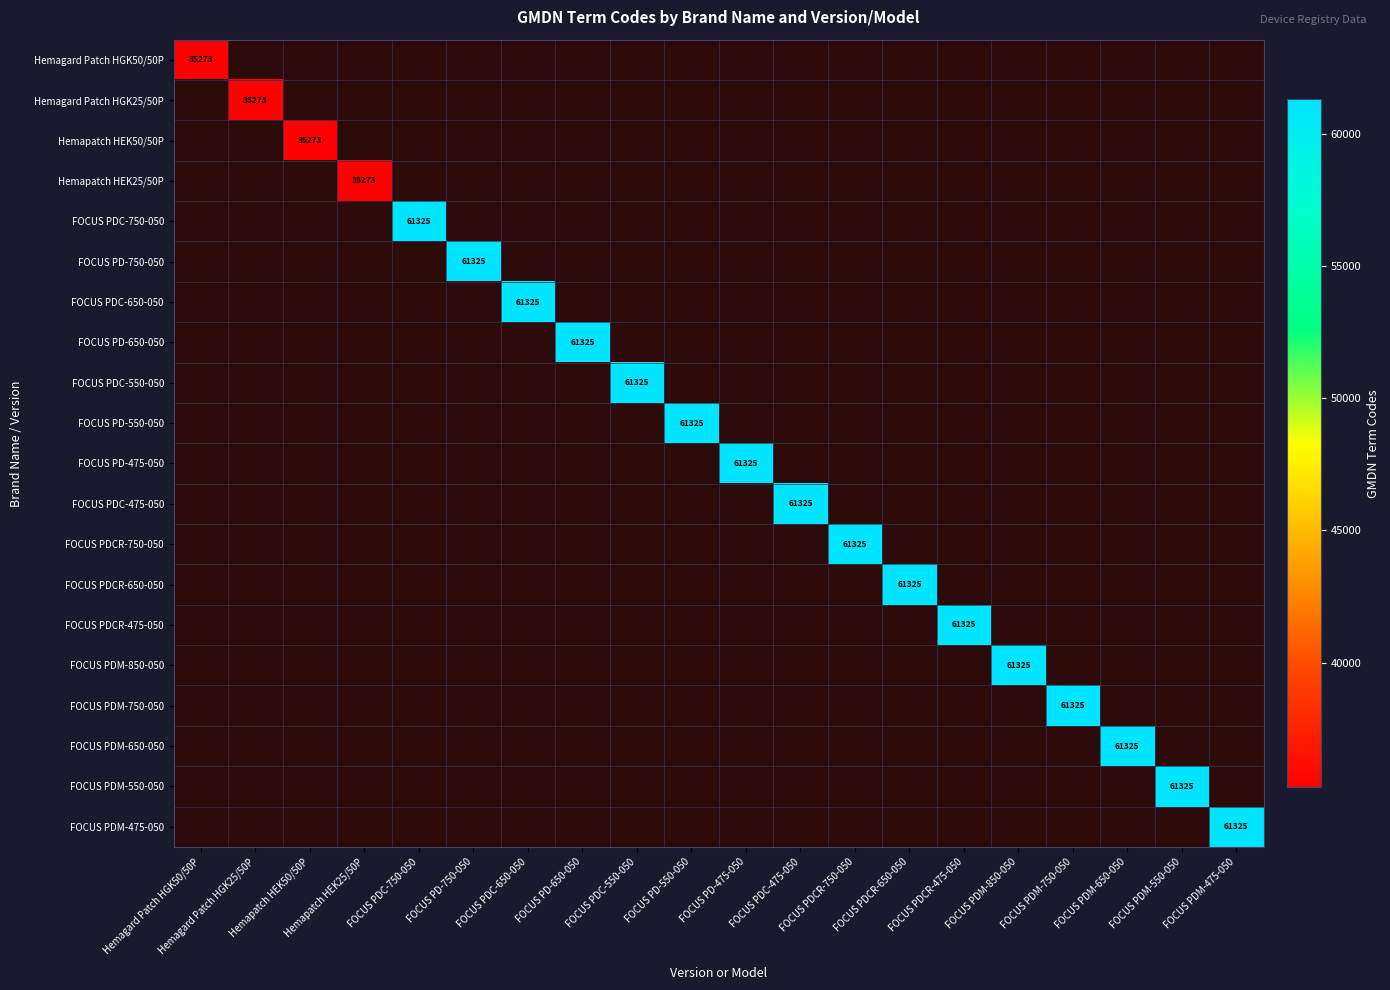

List the series in order of their overall mean, lowest first.

Hemagard Patch HGK50/50P, Hemagard Patch HGK25/50P, Hemapatch HEK50/50P, Hemapatch HEK25/50P, FOCUS PDC-750-050, FOCUS PD-750-050, FOCUS PDC-650-050, FOCUS PD-650-050, FOCUS PDC-550-050, FOCUS PD-550-050, FOCUS PD-475-050, FOCUS PDC-475-050, FOCUS PDCR-750-050, FOCUS PDCR-650-050, FOCUS PDCR-475-050, FOCUS PDM-850-050, FOCUS PDM-750-050, FOCUS PDM-650-050, FOCUS PDM-550-050, FOCUS PDM-475-050